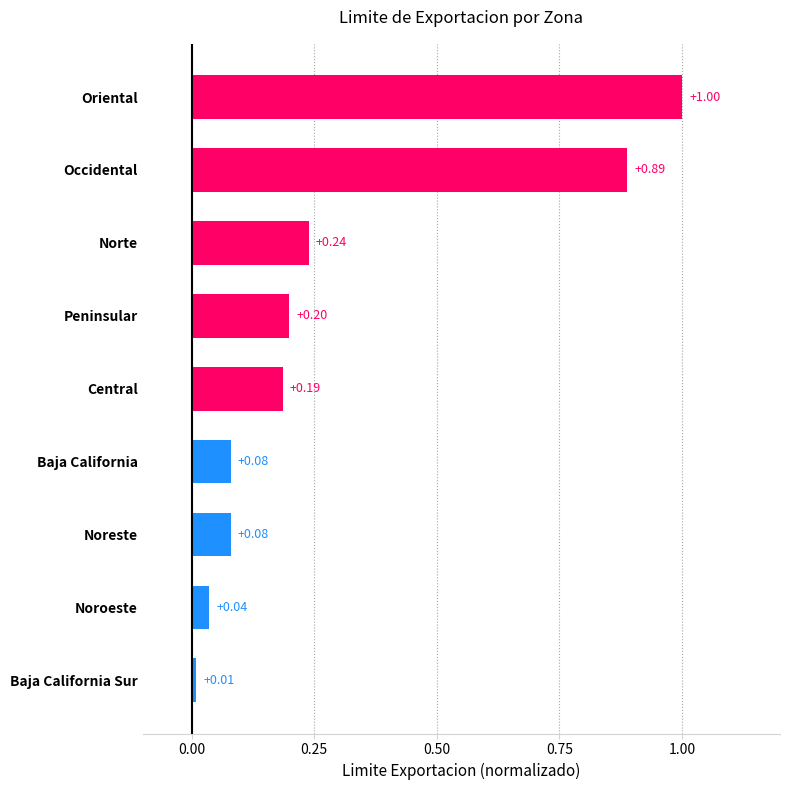

What is the difference between the maximum and second lowest values?

1.0